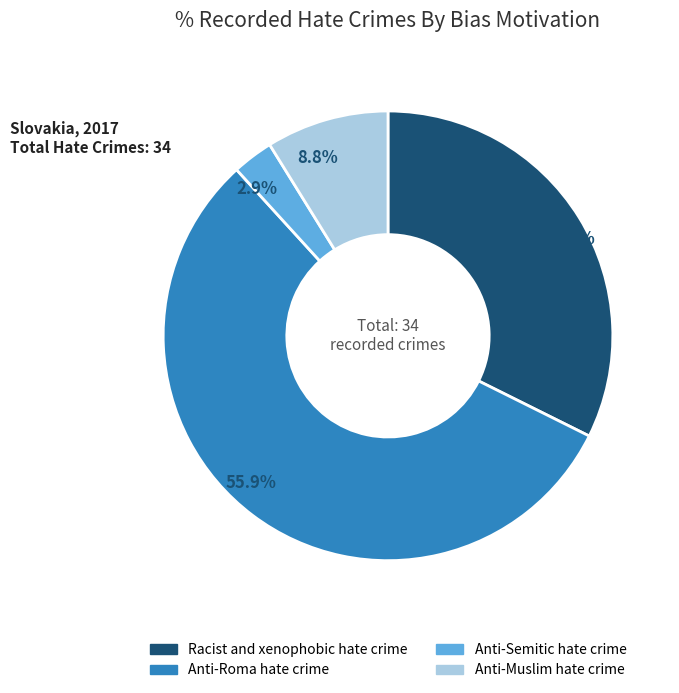

To the nearest percent, what is the difference between the Anti-Roma hate crime and Anti-Muslim hate crime slice percentages?

47%